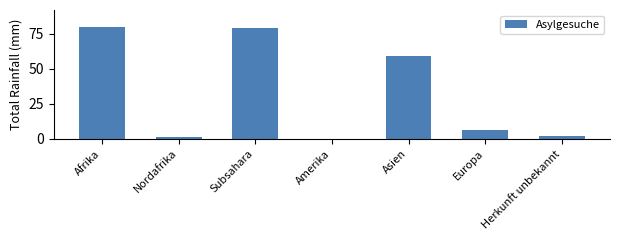

The value at Nordafrika is 1. True or false?

True